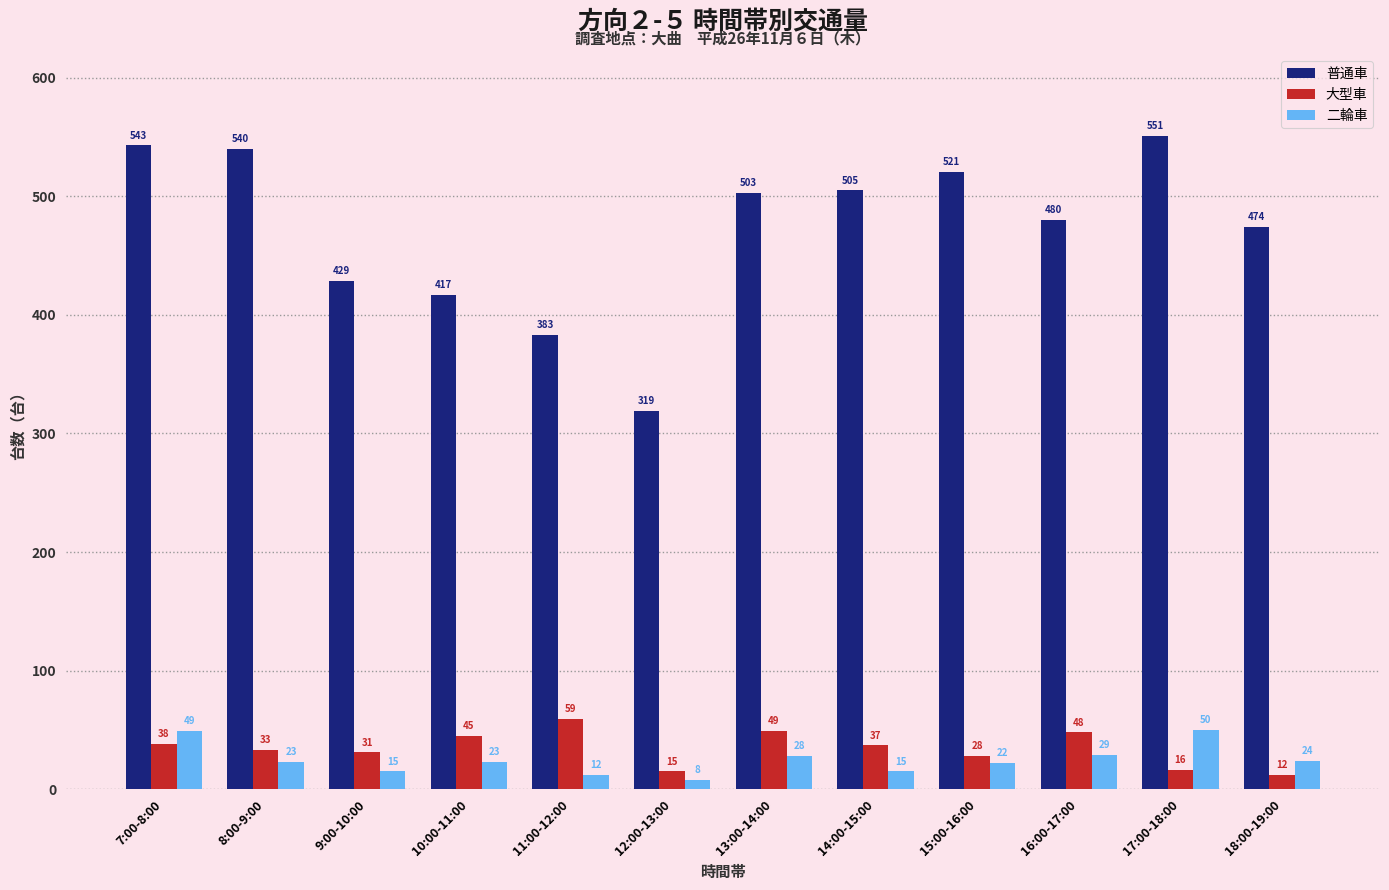

Reading left to right, what are all the values shown in this chart?

普通車: 7:00-8:00=543	8:00-9:00=540	9:00-10:00=429	10:00-11:00=417	11:00-12:00=383	12:00-13:00=319	13:00-14:00=503	14:00-15:00=505	15:00-16:00=521	16:00-17:00=480	17:00-18:00=551	18:00-19:00=474
大型車: 7:00-8:00=38	8:00-9:00=33	9:00-10:00=31	10:00-11:00=45	11:00-12:00=59	12:00-13:00=15	13:00-14:00=49	14:00-15:00=37	15:00-16:00=28	16:00-17:00=48	17:00-18:00=16	18:00-19:00=12
二輪車: 7:00-8:00=49	8:00-9:00=23	9:00-10:00=15	10:00-11:00=23	11:00-12:00=12	12:00-13:00=8	13:00-14:00=28	14:00-15:00=15	15:00-16:00=22	16:00-17:00=29	17:00-18:00=50	18:00-19:00=24